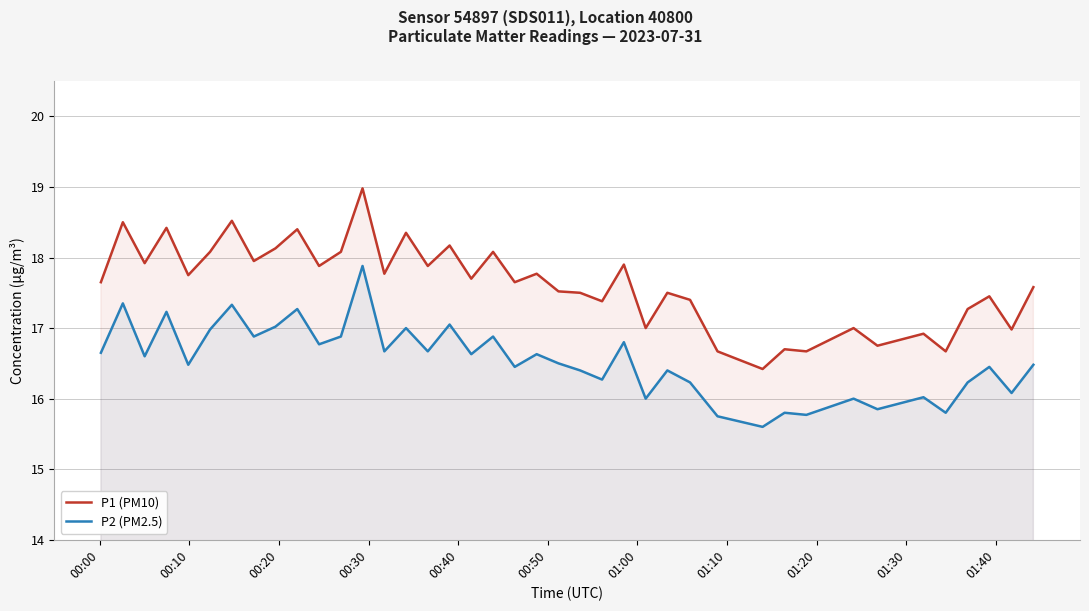

Reading right to left, transcribe all the data shown in this chart.

P1 (PM10): 17.6	17.0	17.4	17.3	16.7	16.9	16.8	17.0	16.7	16.7	16.4	16.7	17.4	17.5	17.0	17.9	17.4	17.5	17.5	17.8	17.6	18.1	17.7	18.2	17.9	18.4	17.8	19.0	18.1	17.9	18.4	18.1	17.9	18.5	18.1	17.8	18.4	17.9	18.5	17.6
P2 (PM2.5): 16.5	16.1	16.4	16.2	15.8	16.0	15.8	16.0	15.8	15.8	15.6	15.8	16.2	16.4	16.0	16.8	16.3	16.4	16.5	16.6	16.4	16.9	16.6	17.1	16.7	17.0	16.7	17.9	16.9	16.8	17.3	17.0	16.9	17.3	17.0	16.5	17.2	16.6	17.4	16.6